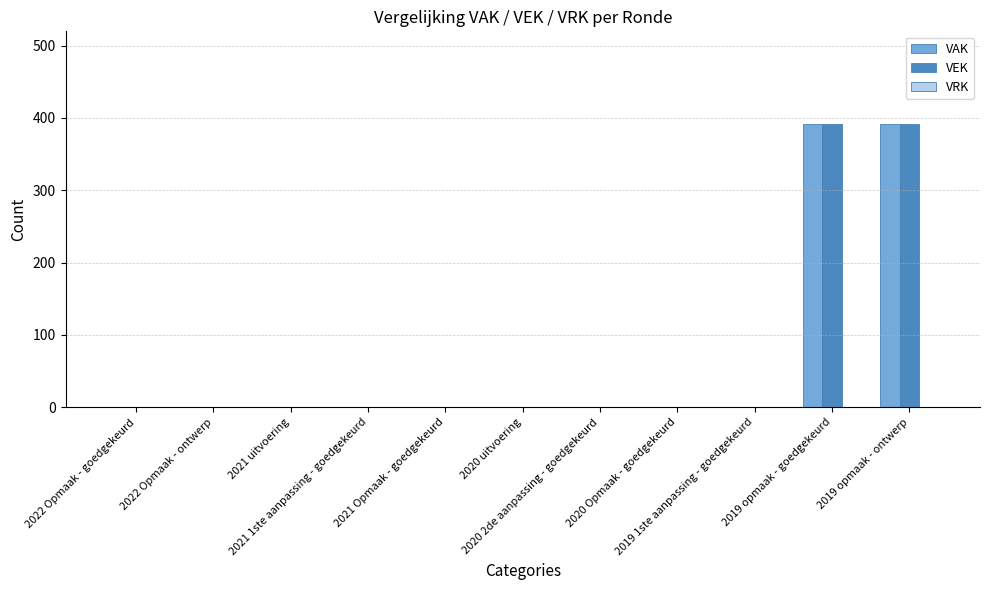

What is the sum of all VEK values?

784